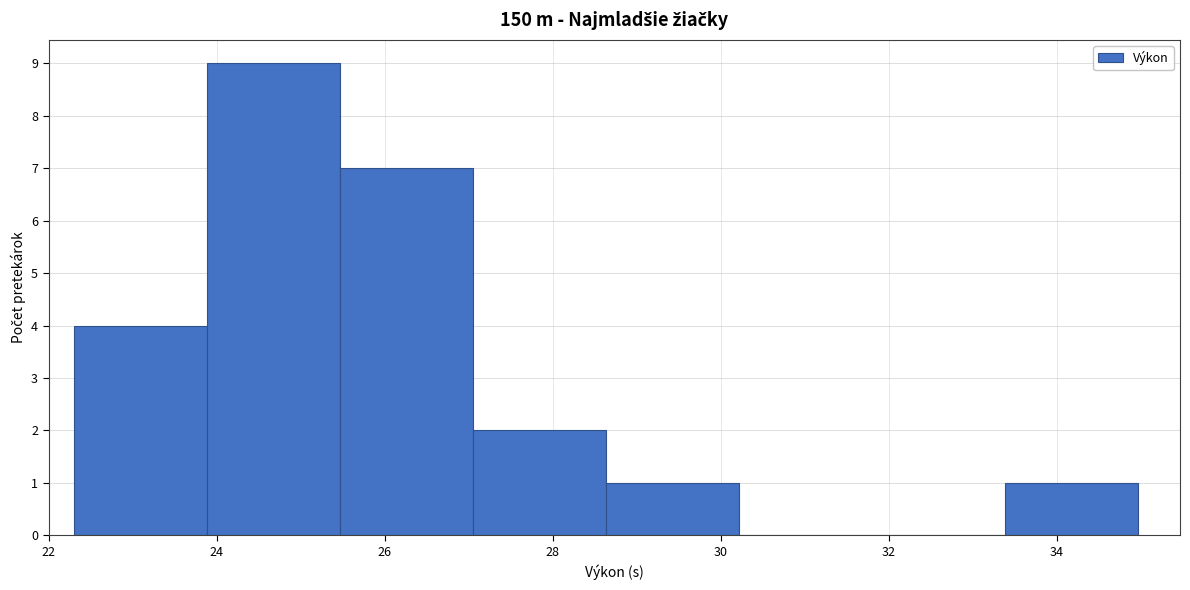

Which range on the x-axis has the tallest bar?

23.8 to 25.4